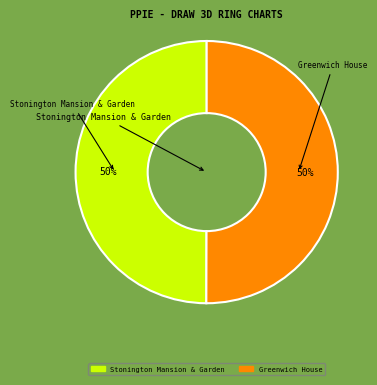

Do Greenwich House and Stonington Mansion & Garden together represent more than half of the pie?

Yes